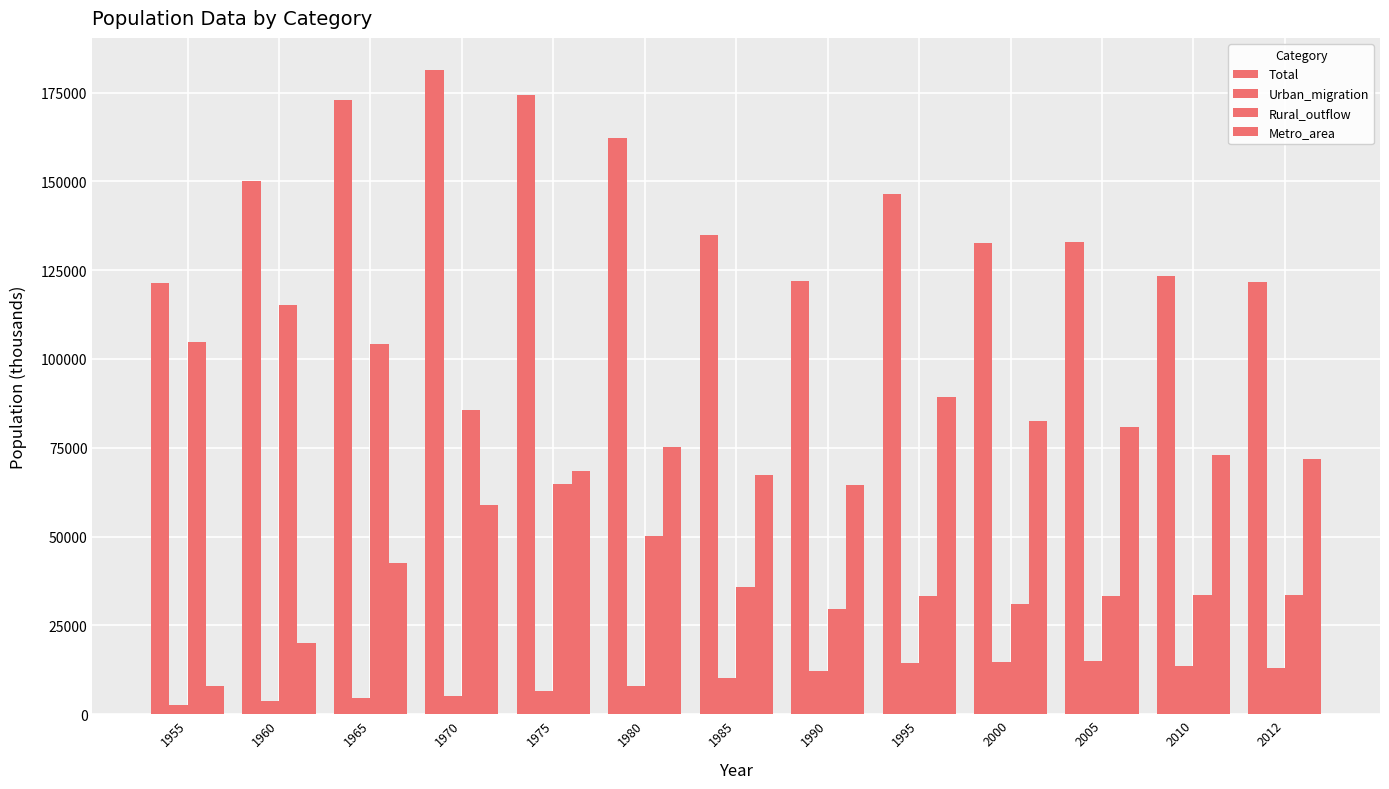

How many values in the Urban_migration series are below 10257?

6